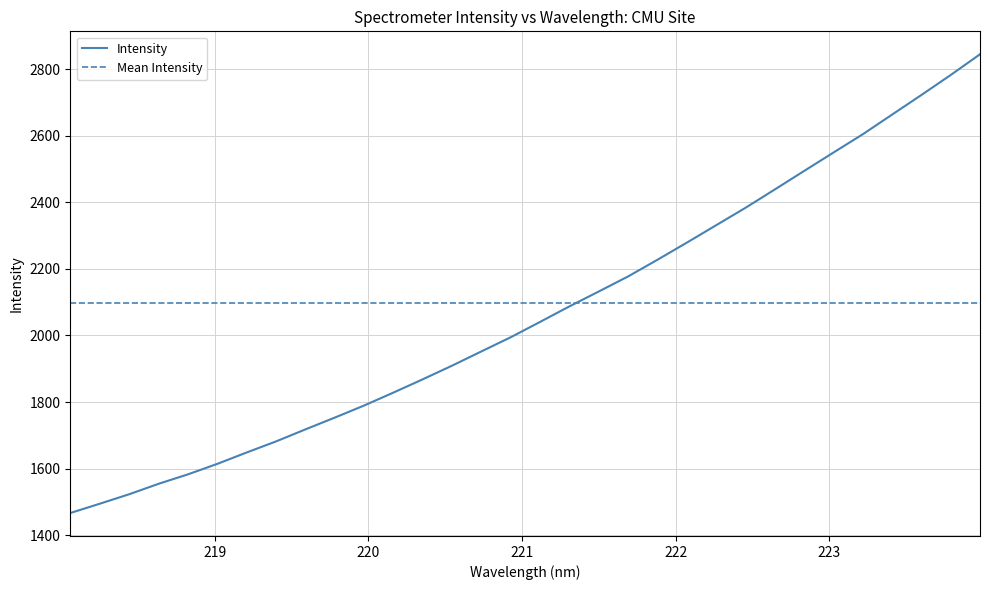

What is the maximum value shown in the chart?

2845.0